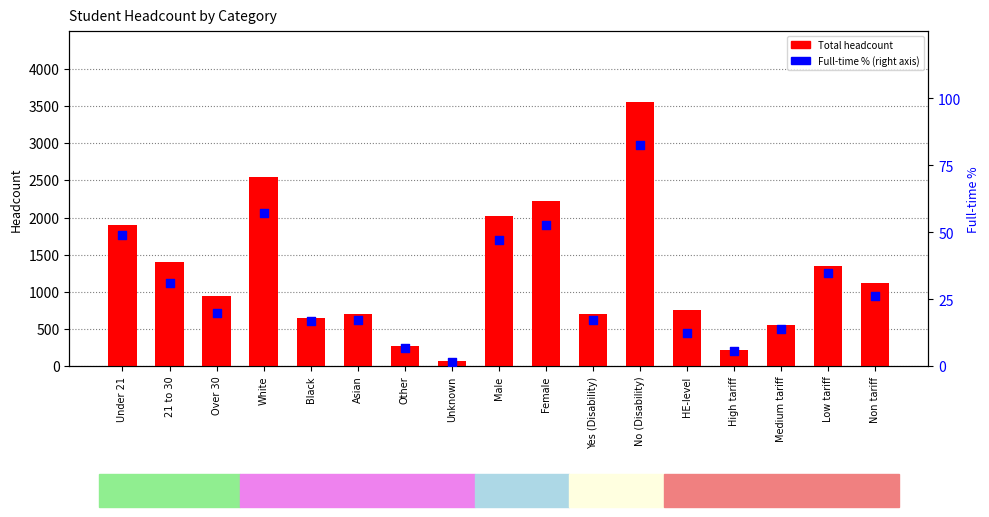

What are all the series names shown in the legend?

Total, Full-time %